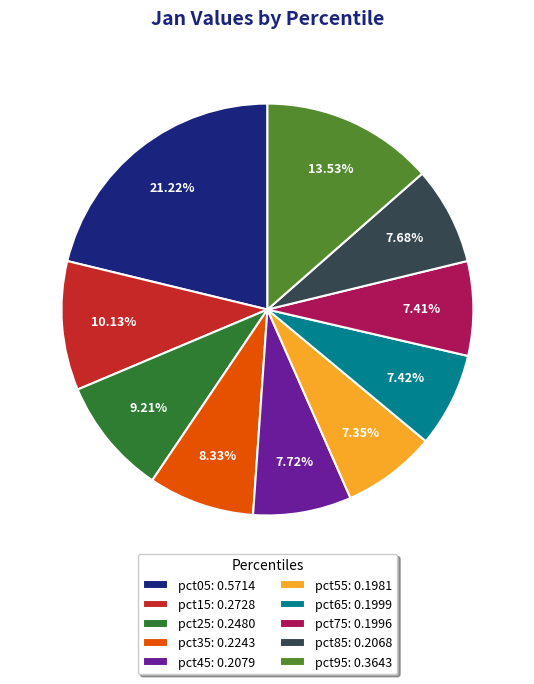

Is there a majority slice in this chart?

No